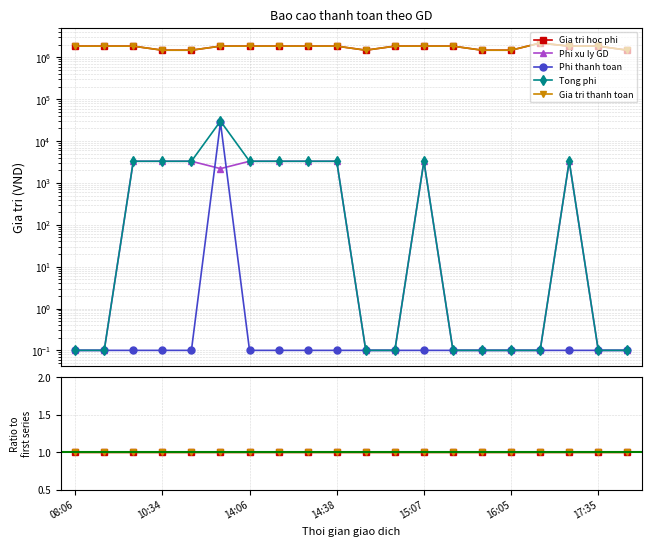

Which has a higher value, 10:34 or 17?

10:34